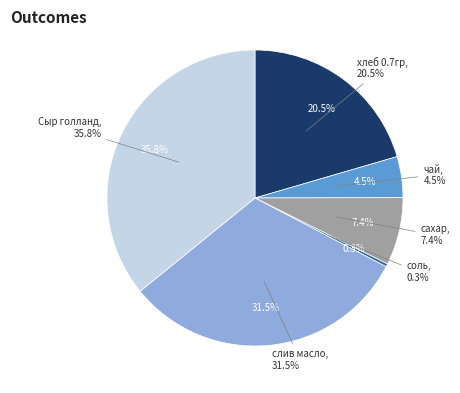

The Сыр голланд slice represents 29% of the pie. True or false?

False